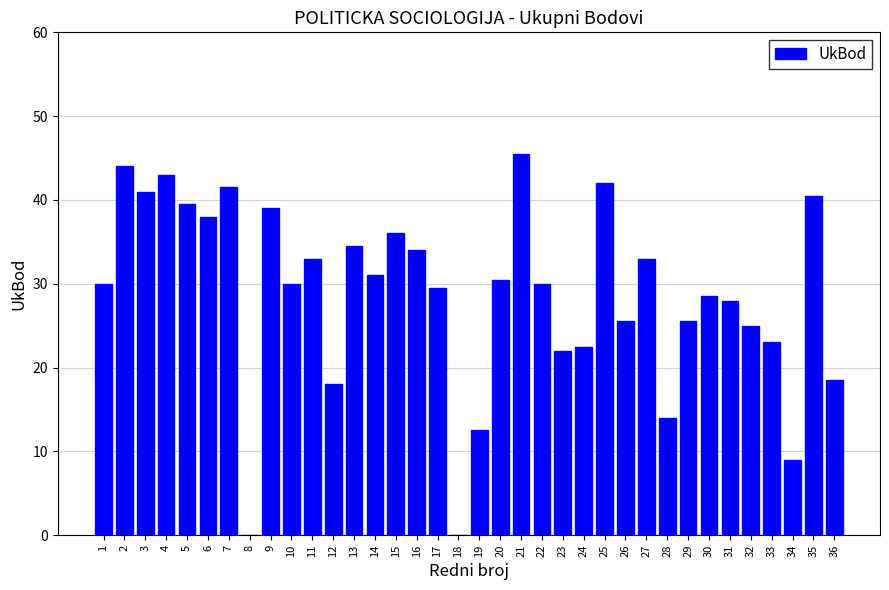

At which category does the chart reach its peak across all series?

21